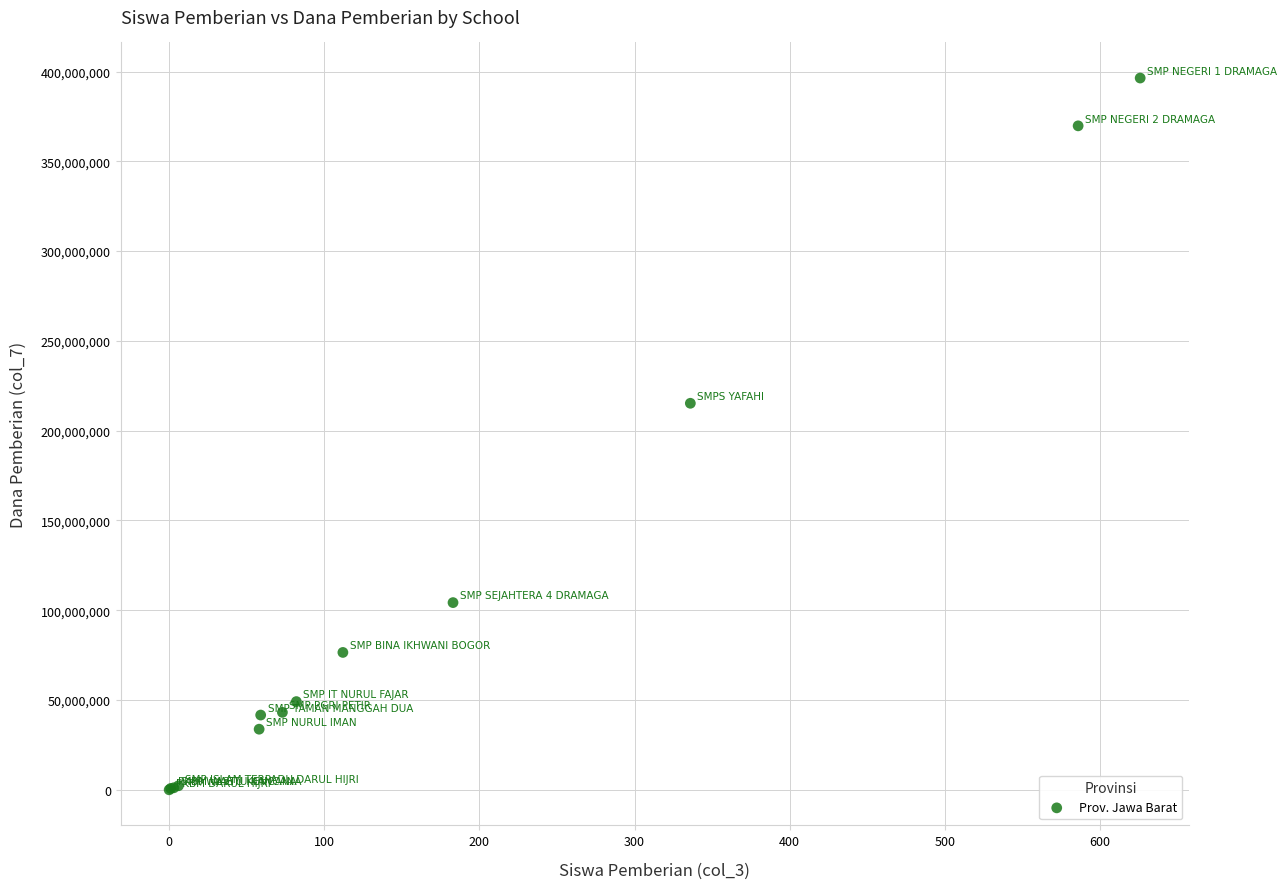

What Y value in the scatter plot is closest to 198187500?

215250000